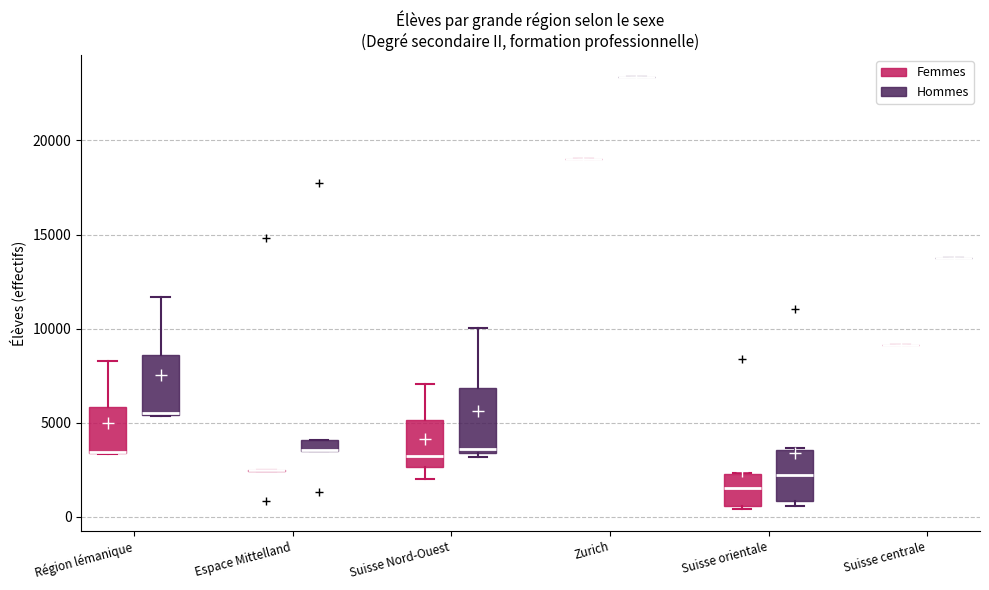

Where is the lower edge of the box for Espace Mittelland (Hommes) on the y-axis? The values are not printed on the chart, so give them approximately, as read against the axis.

3500